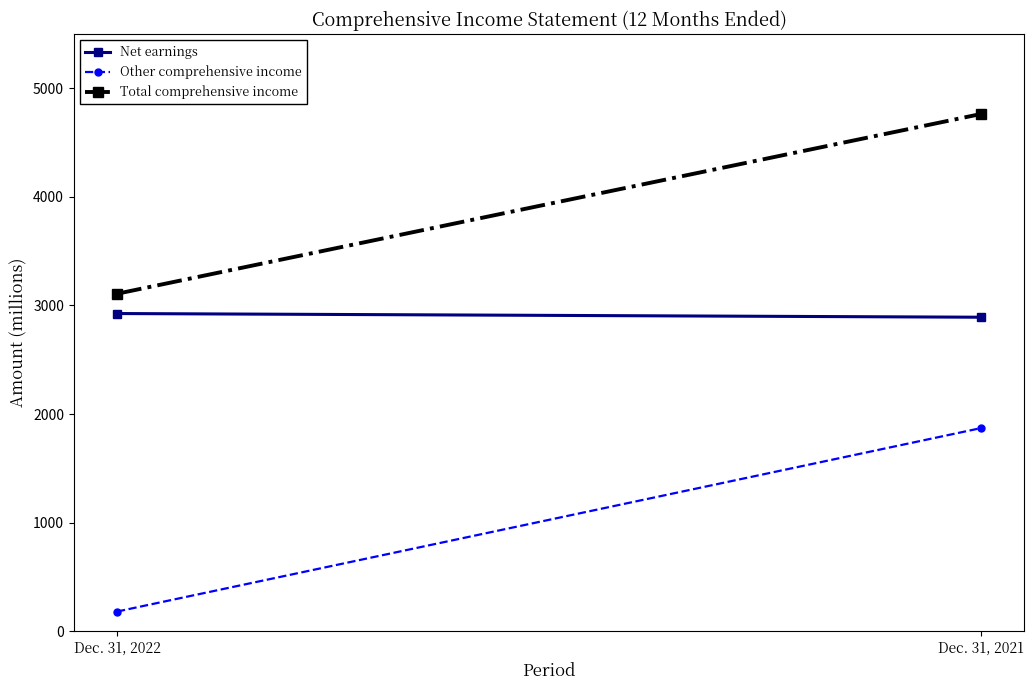

Reading right to left, extract all data points from this chart.

Net earnings: 2892	2926
Other comprehensive income: 1871	182
Total comprehensive income: 4763	3108